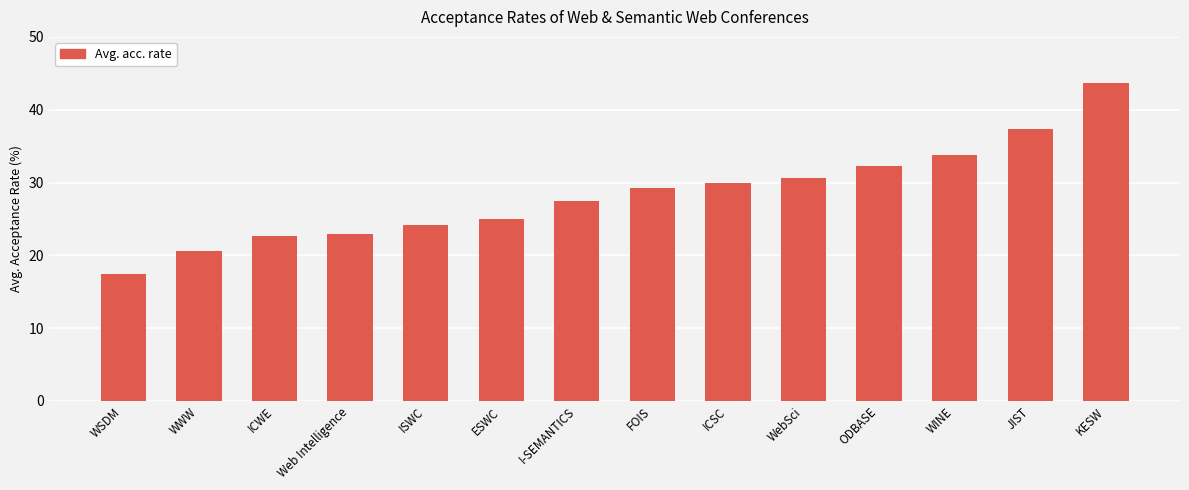

The value at ICWE is 22.7. True or false?

True